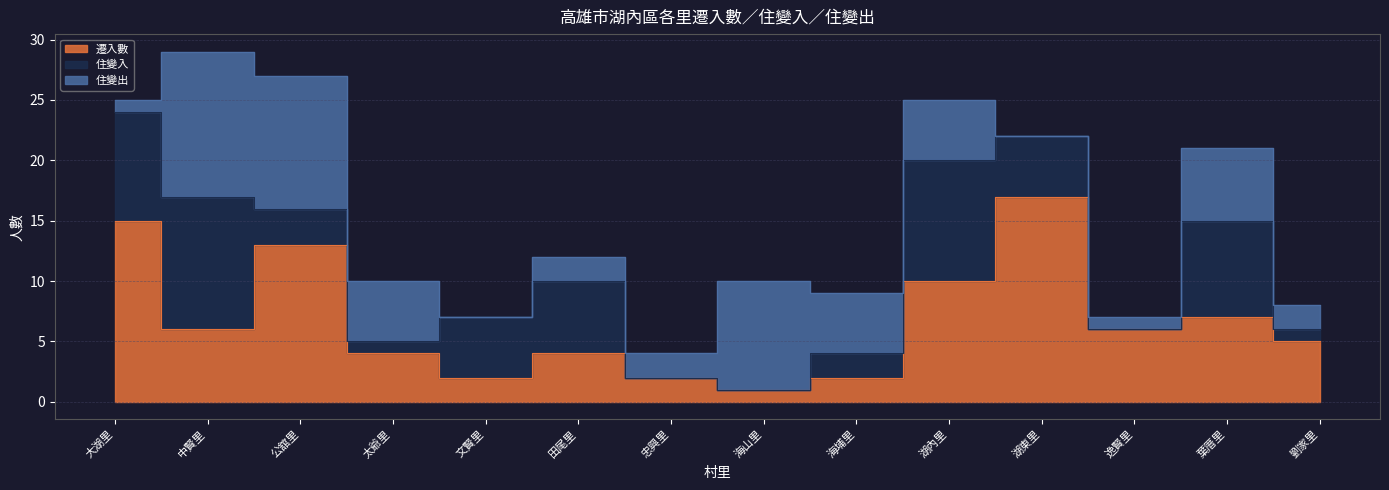

What are all the series names shown in the legend?

遷入數, 住變入, 住變出